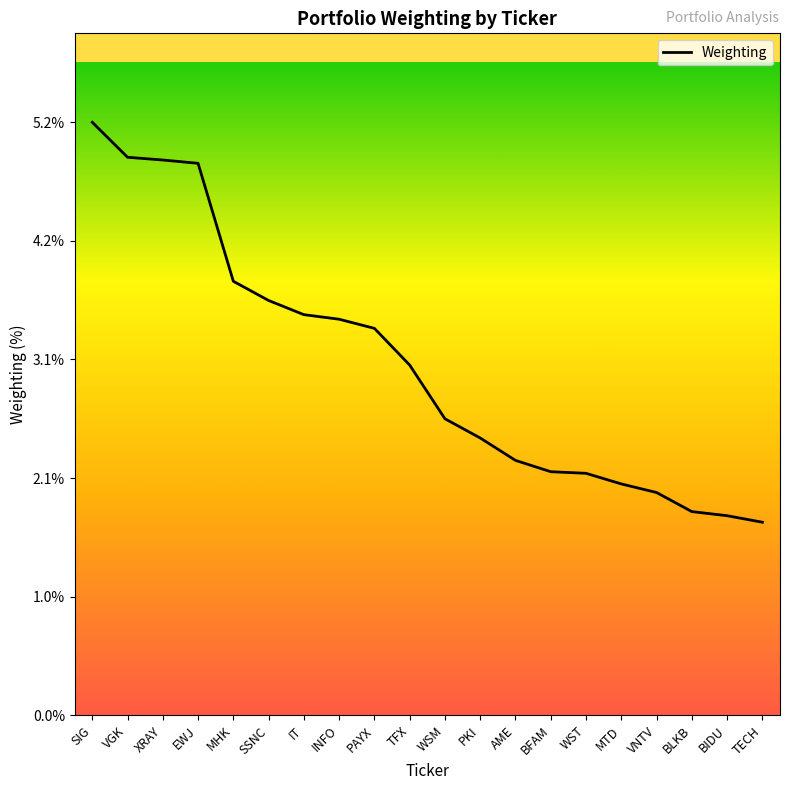

Count the number of data series in this chart.

1